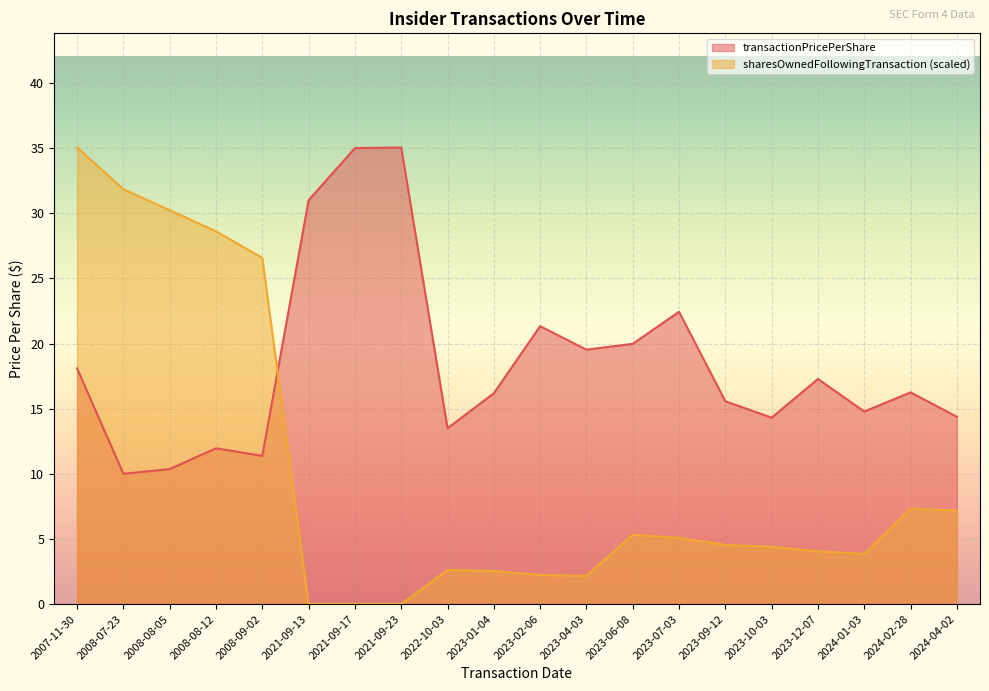

What is the difference between the maximum and second lowest values in the transactionPricePerShare series?

24.7